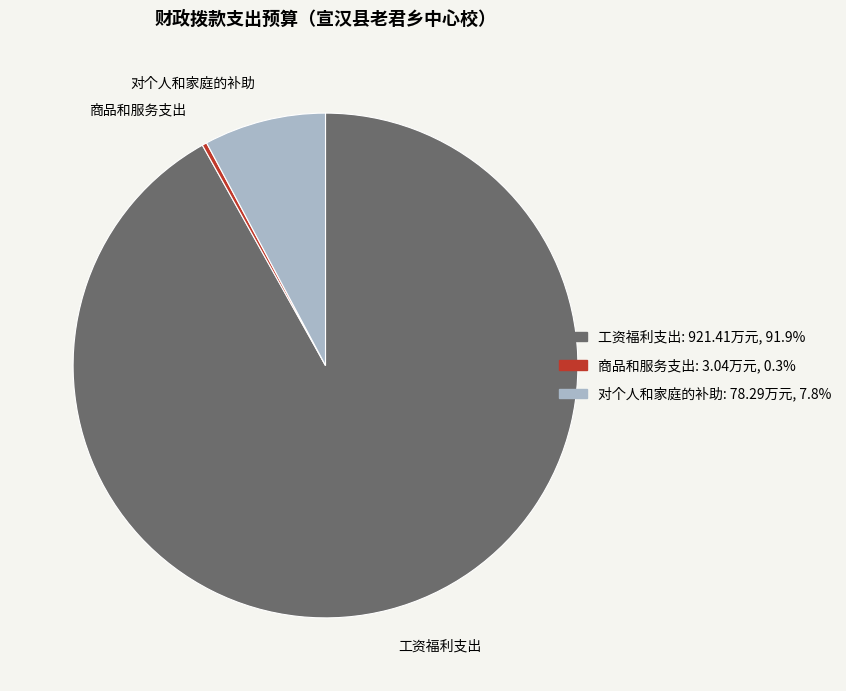

How many segments does this pie chart have?

3